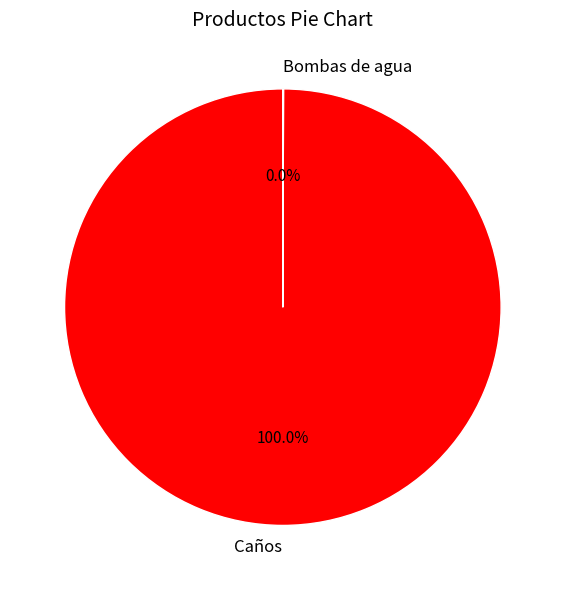

Does any single category account for the majority?

Yes